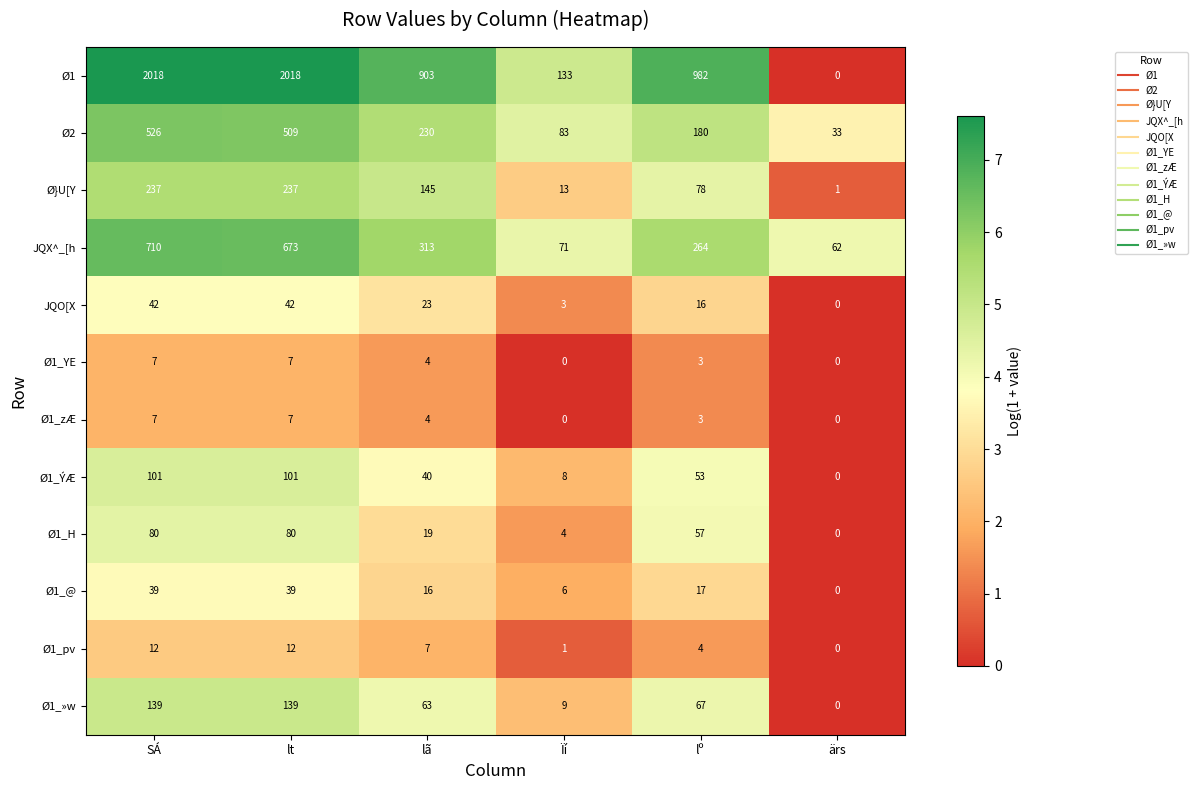

What is the difference between the second highest and second lowest values in the JQX^_[h series?

602